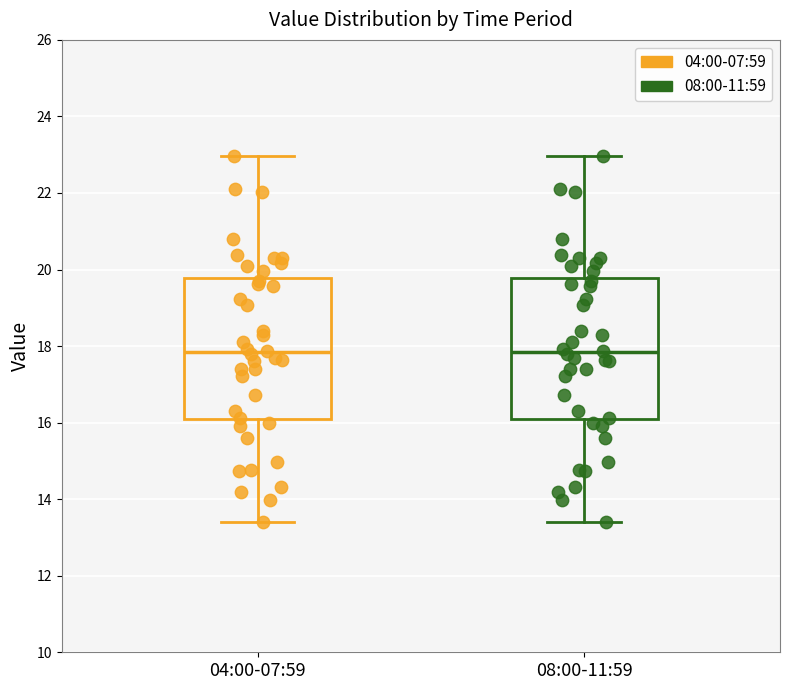

Reading left to right, transcribe this box plot: for each box, give where its median line is, the range the box spans, and where its two whiskers end, as read against the y-axis. The values are not printed on the chart, so give them approximately, as read against the axis.

04:00-07:59: median 17.8, box 16.0 to 19.8, whiskers 13.4 to 23.0
08:00-11:59: median 17.8, box 16.0 to 19.8, whiskers 13.4 to 23.0